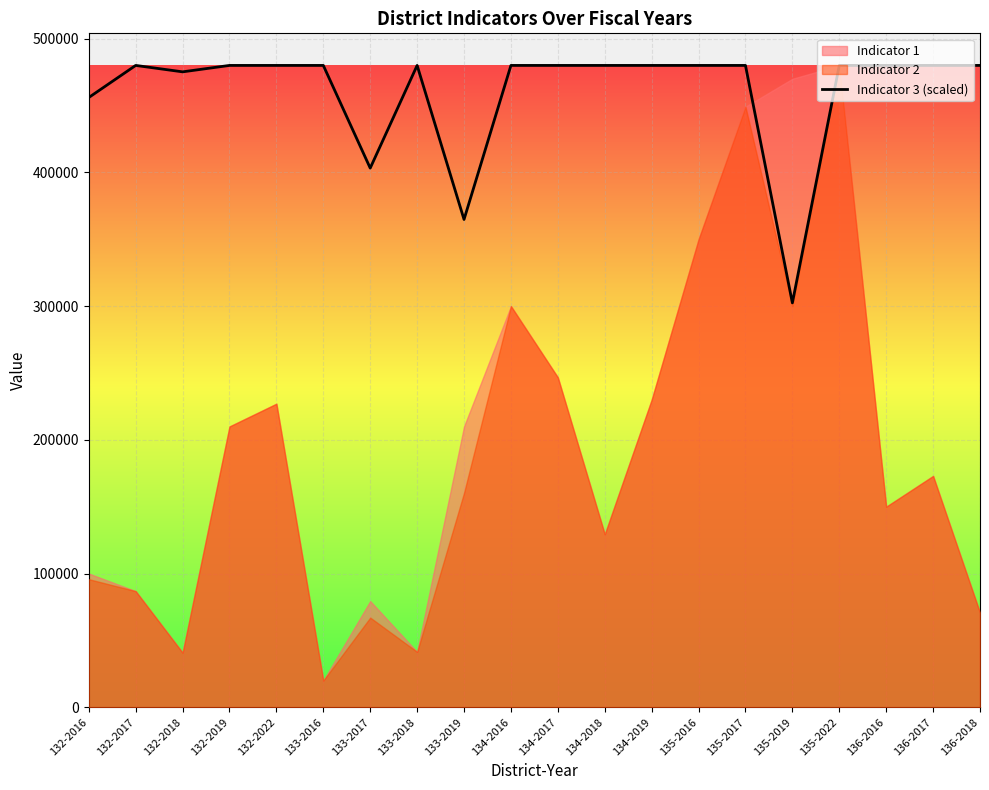

Reading right to left, list all the values displayed in this chart.

136-2018=480000	136-2017=480000	136-2016=480000	135-2022=480000	135-2019=302400	135-2017=480000	135-2016=480000	134-2019=480000	134-2018=480000	134-2017=480000	134-2016=480000	133-2019=364800	133-2018=480000	133-2017=403200	133-2016=480000	132-2022=480000	132-2019=480000	132-2018=475200	132-2017=480000	132-2016=456000